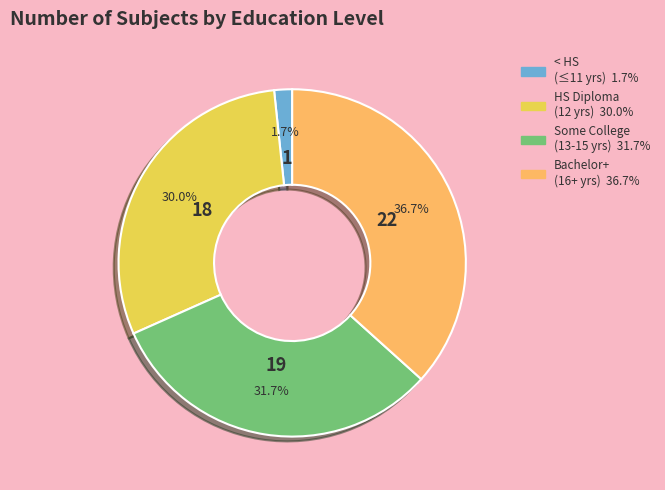

Count the number of slices in the pie.

4